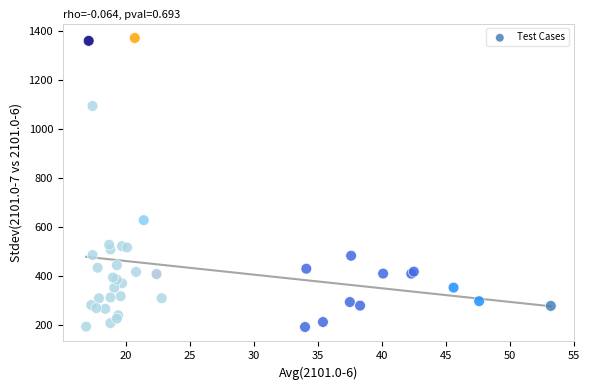

What Y value in the scatter plot is closest to 781?

627.5